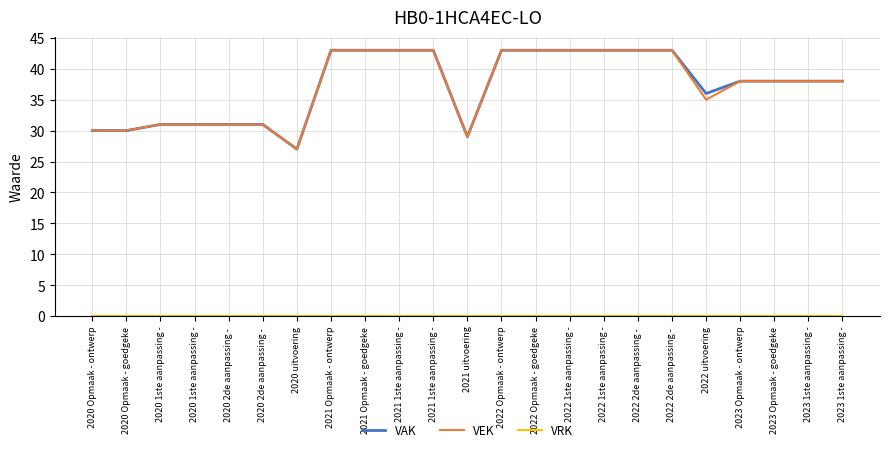

What is the label of the 4th point from the right?

2023 Opmaak - ontwerp